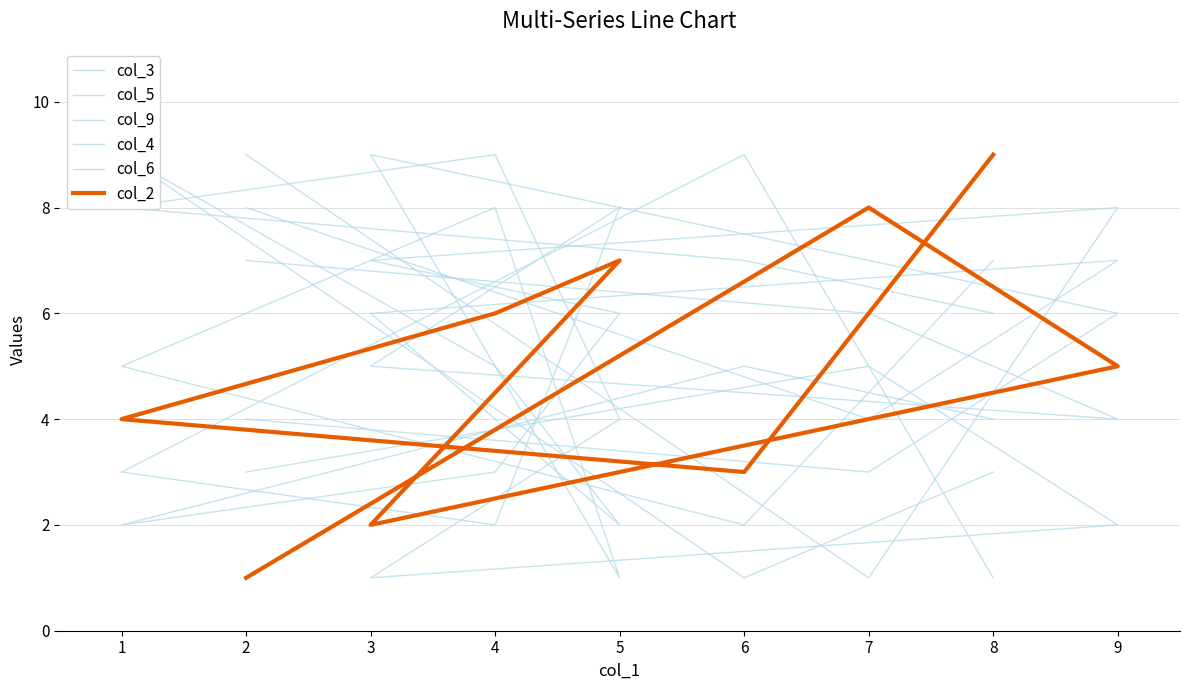

Does the chart display data point markers on the line(s)?

No